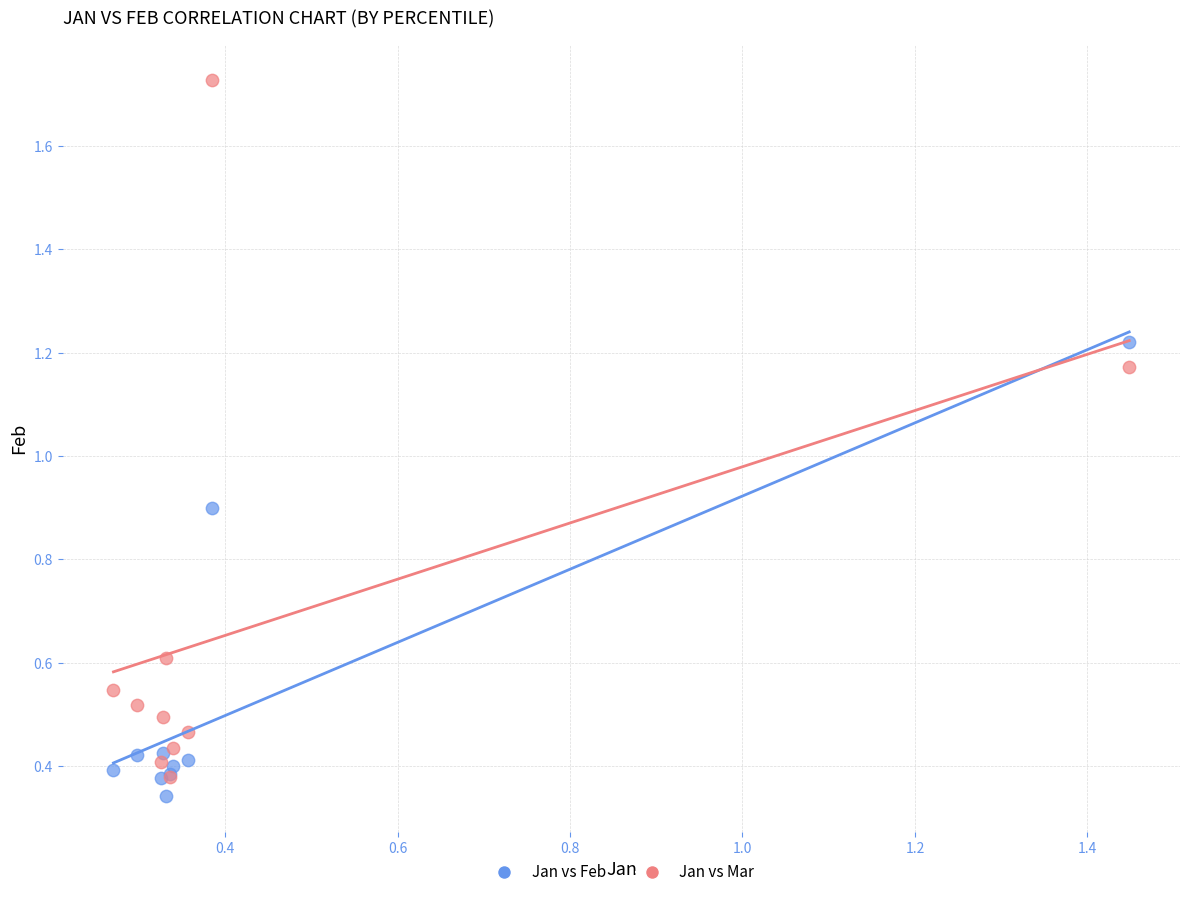

Across all series, what Y value is closest to 1?

0.9